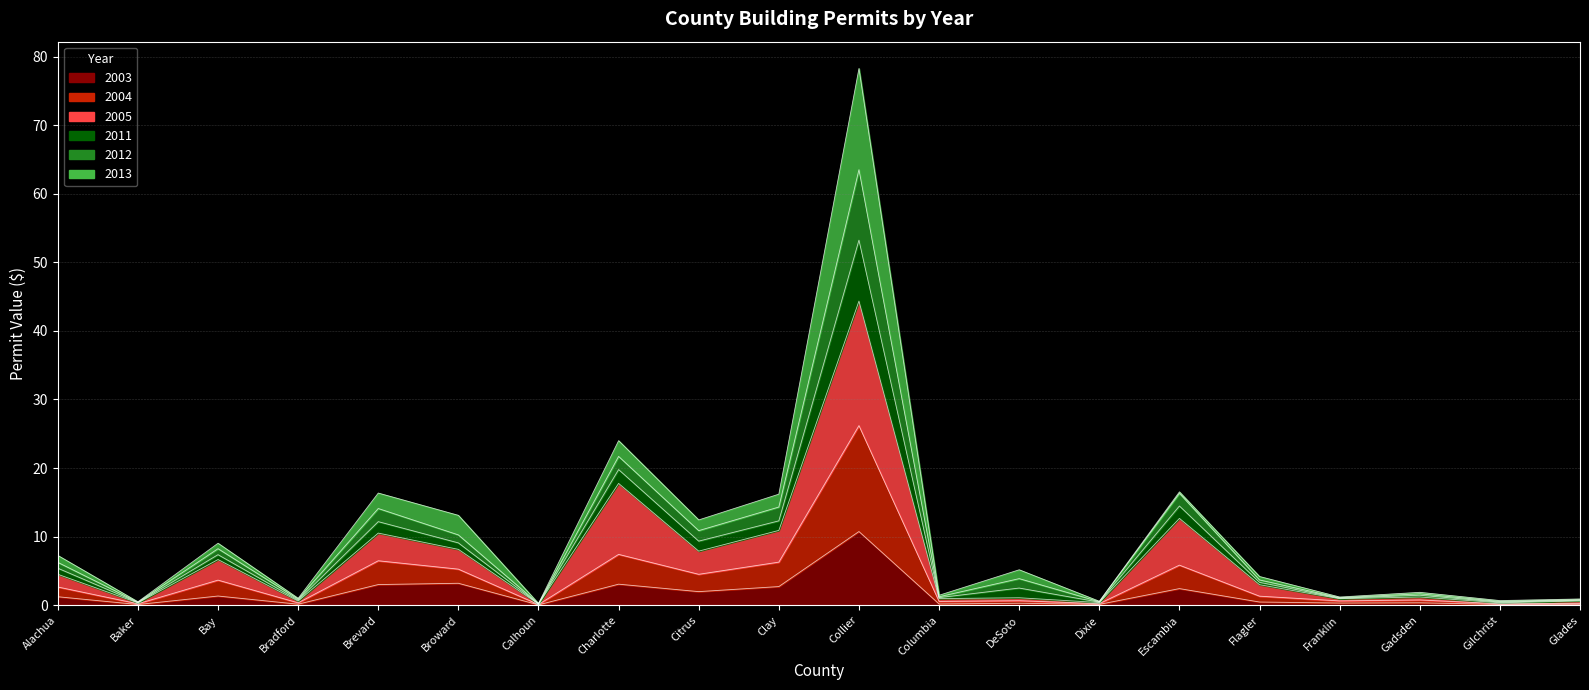

What is the value of the 2005 point at the 18th from the left?

1.2